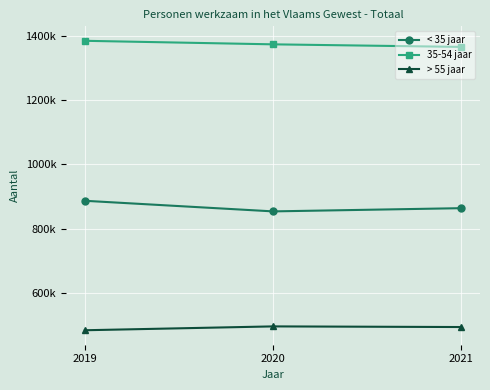

What are all the series names shown in the legend?

< 35 jaar, 35-54 jaar, > 55 jaar